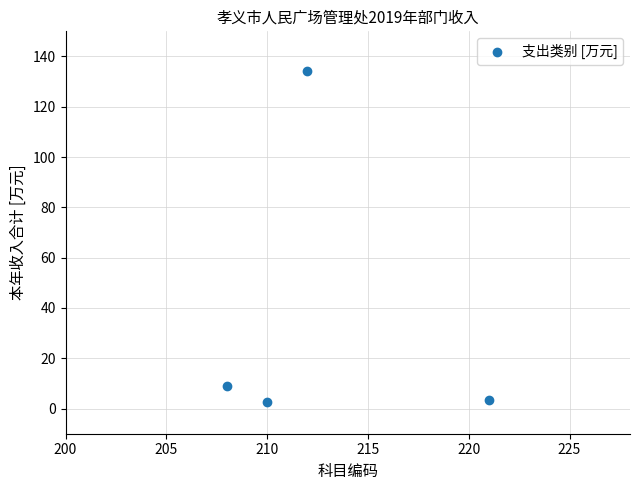

What Y value in the scatter plot is closest to 68?

8.9